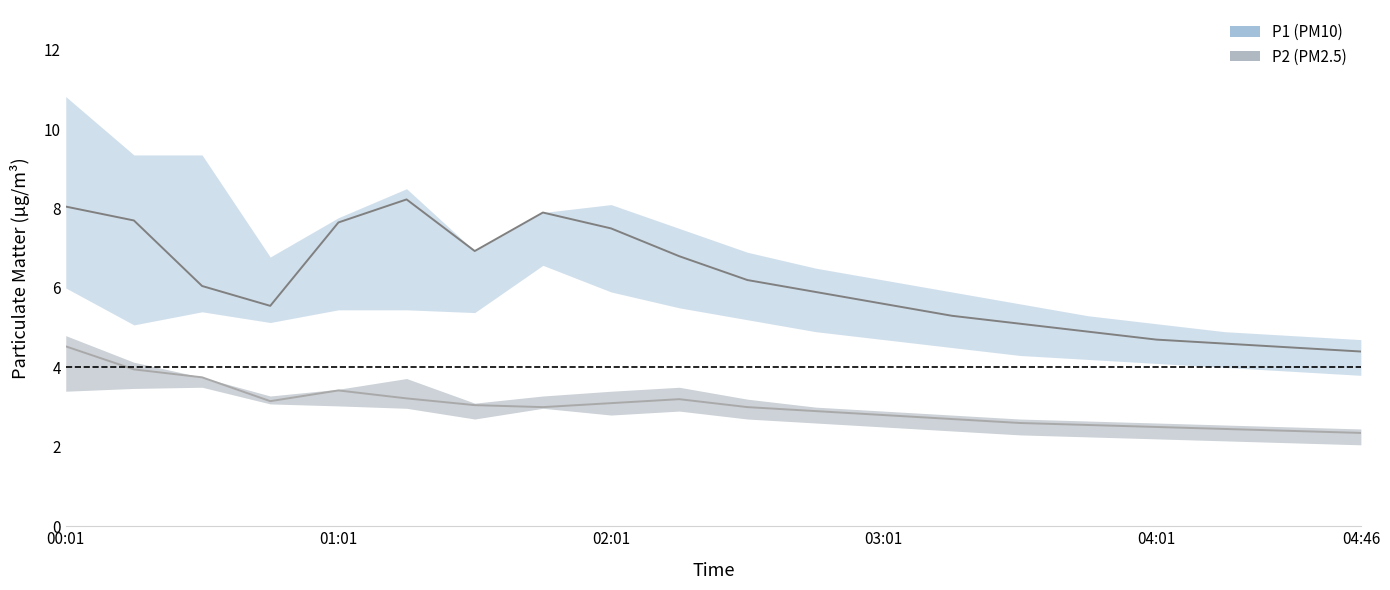

What is the difference between the maximum and second lowest values in the P2 center series?

2.1